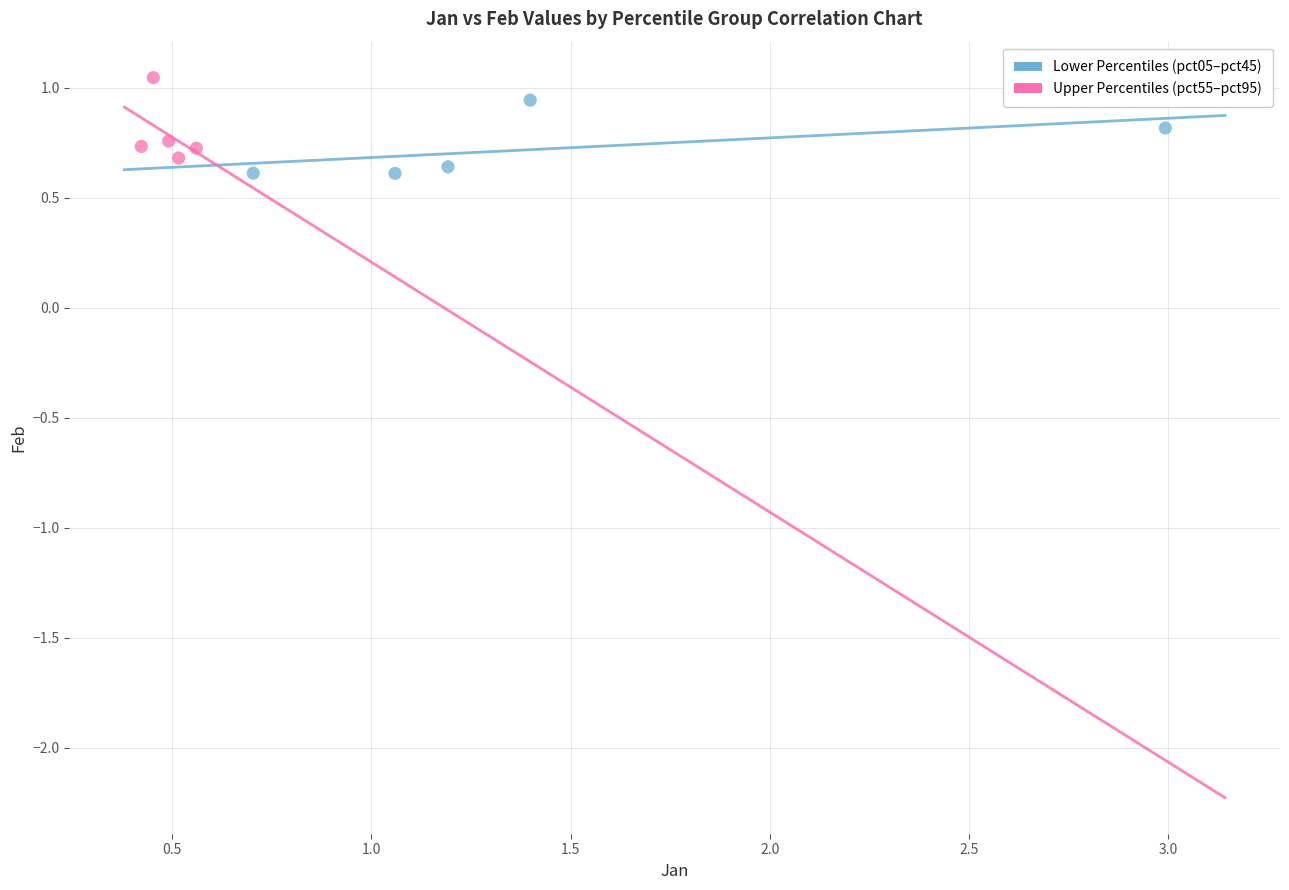

What are all the series names shown in the legend?

Lower Percentiles (pct05–pct45), Upper Percentiles (pct55–pct95)